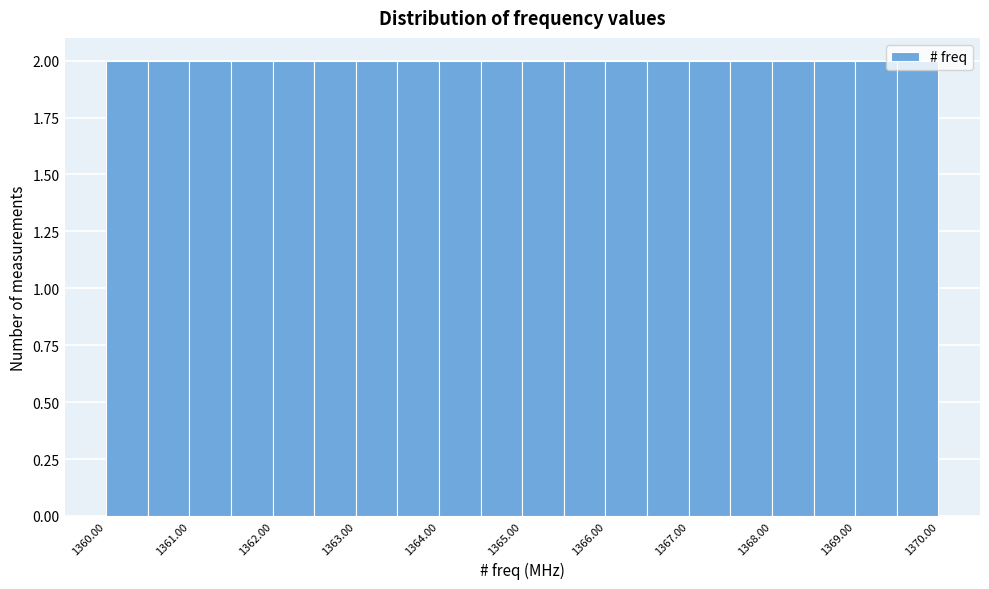

What is the height of the bar covering 1367.5 to 1368.0 on the x-axis? The values are not printed on the chart, so give them approximately, as read against the axis.

2